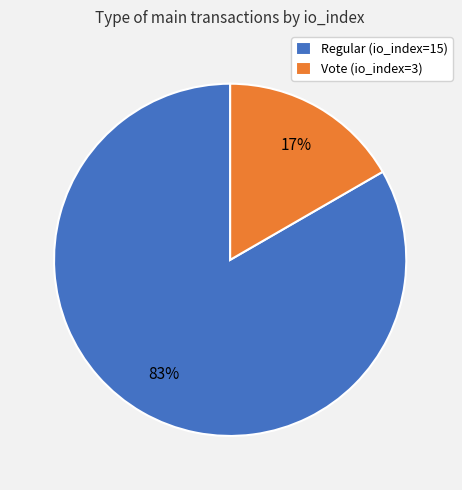

Is the sum of Regular (io_index=15) and Vote (io_index=3) greater than half?

Yes